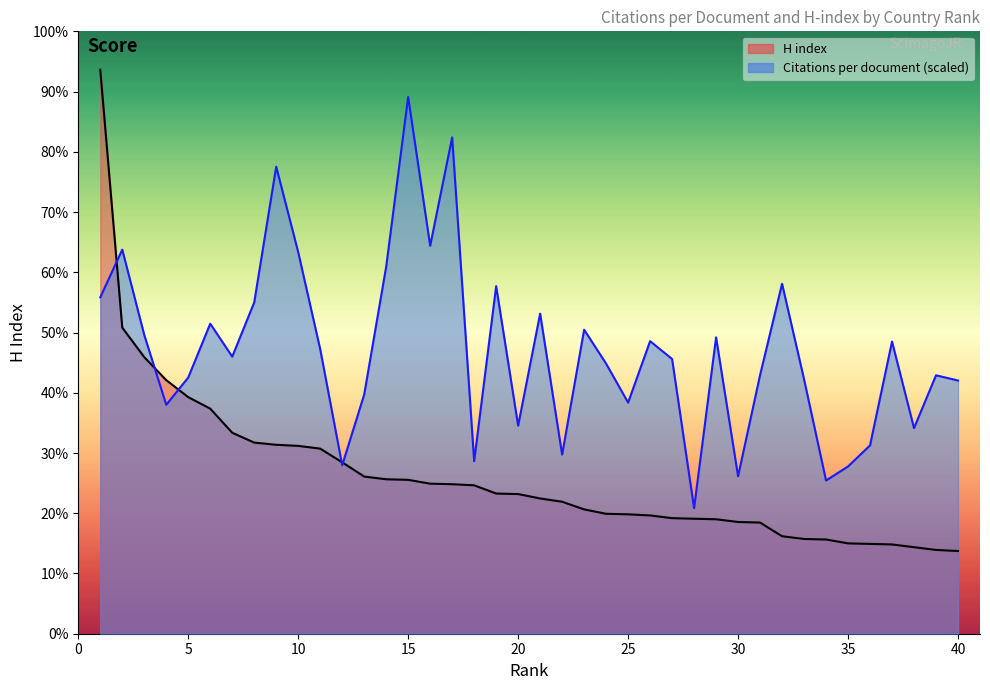

Which category has the lowest value in the H index series?

40